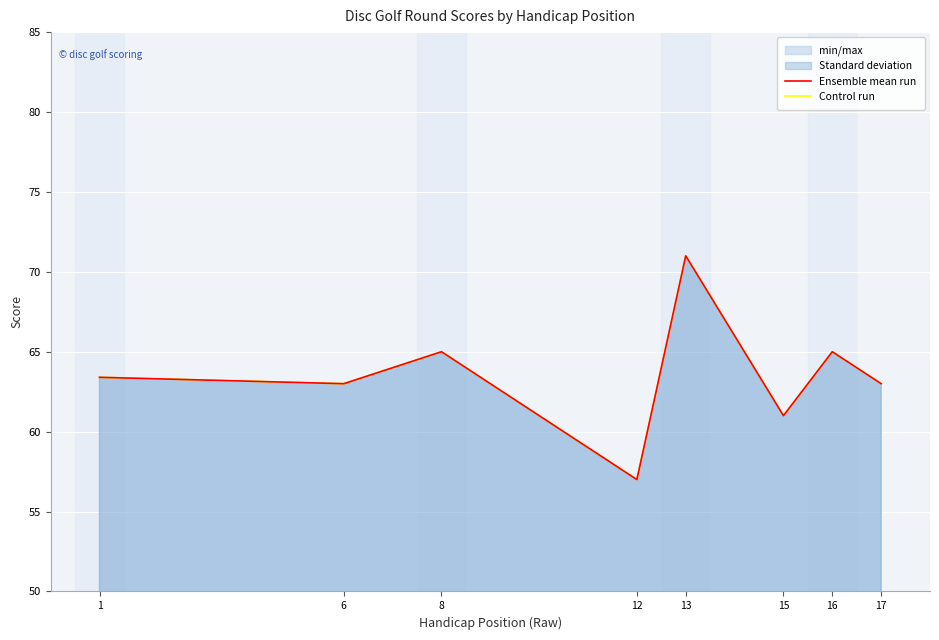

What are all the series names shown in the legend?

Ensemble mean run, Control run